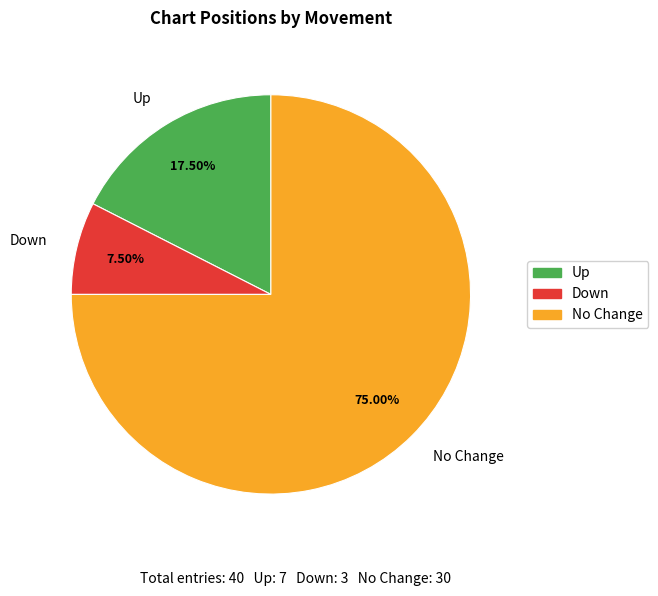

Rank the categories by value from lowest to highest.

Down, Up, No Change